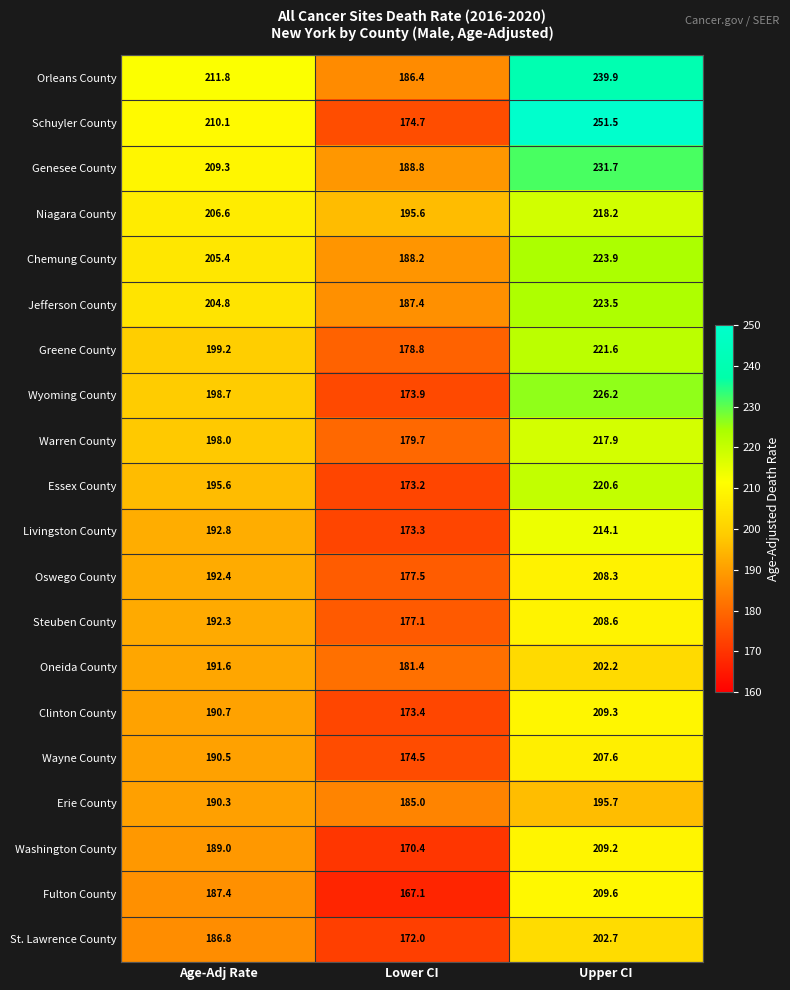

Which series has the largest total across all categories?

Orleans County